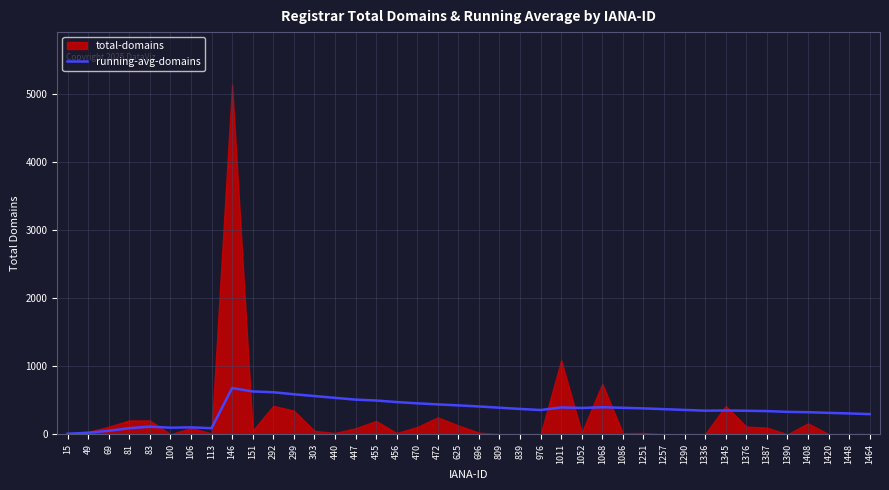

Is it true that running-avg-domains equals 82.7 at 1251?

False